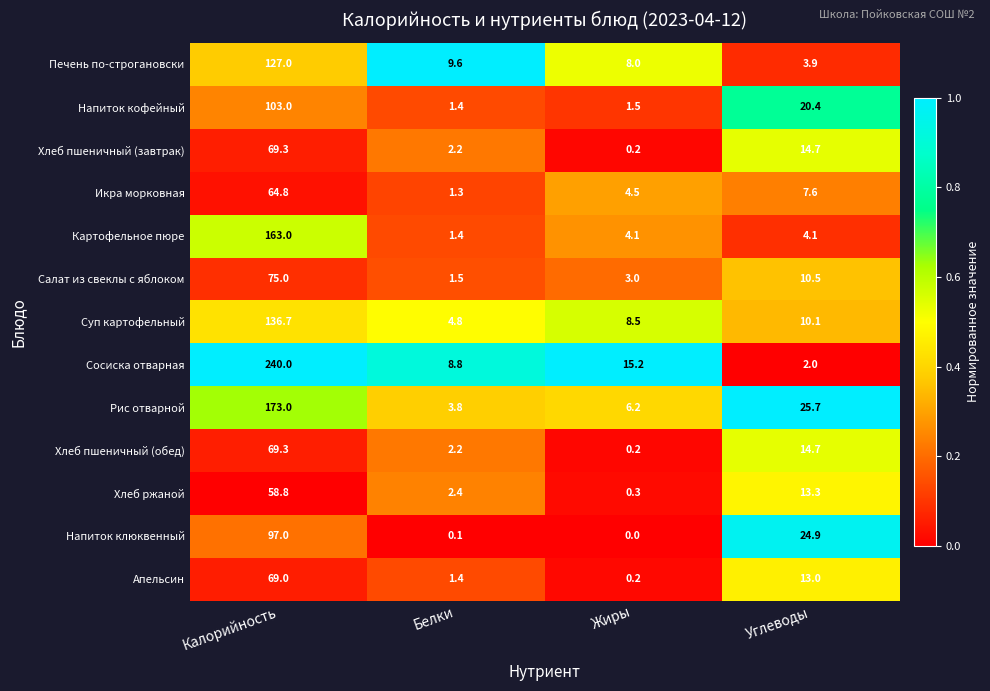

List the labels in order of Напиток клюквенный value, smallest first.

Жиры, Белки, Углеводы, Калорийность